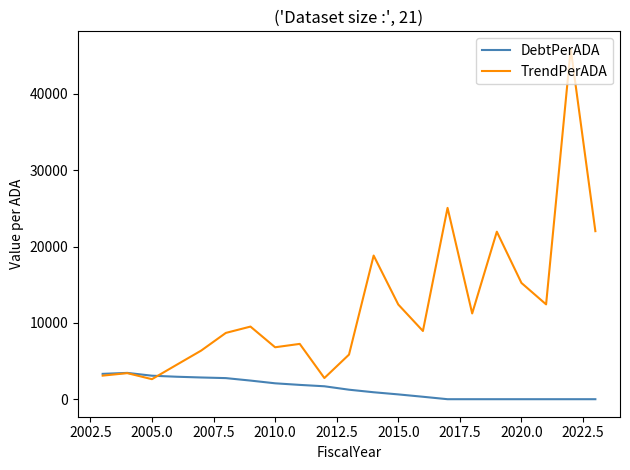

Which series has the largest total across all categories?

TrendPerADA